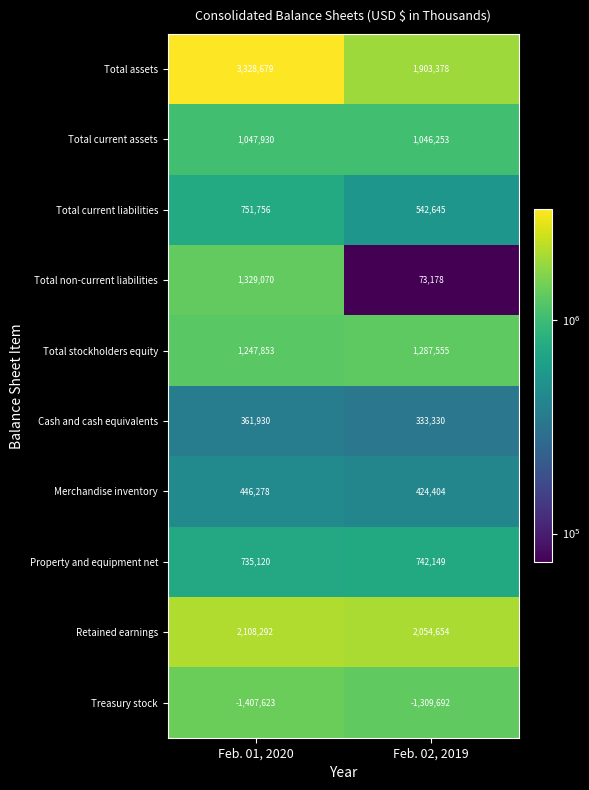

What is the difference between the maximum and minimum values in the Total current assets series?

1677